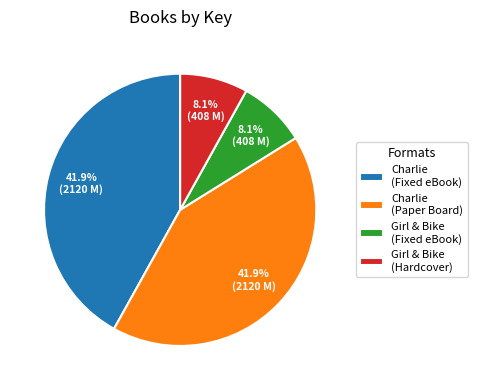

Is Charlie (Paper Board) the majority of the pie?

No